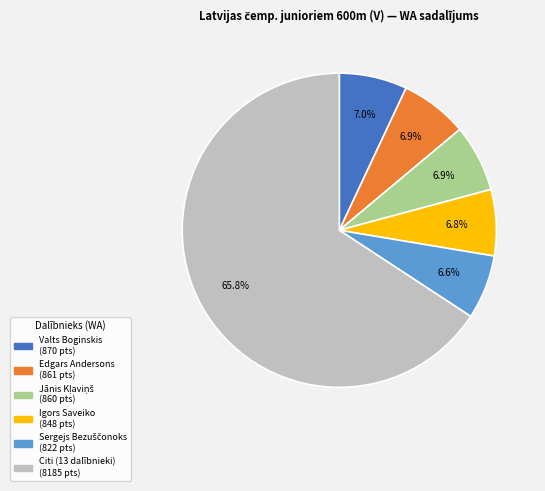

Does any single category account for the majority?

Yes